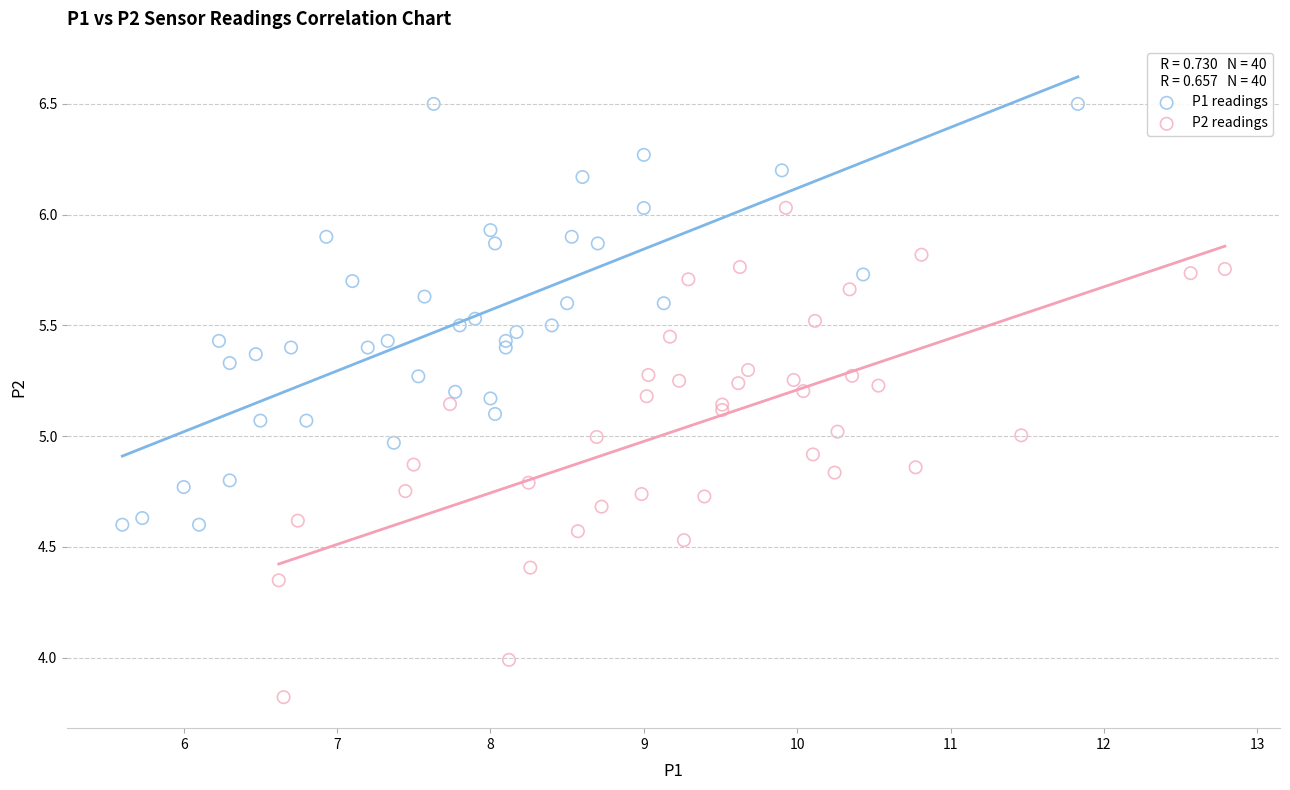

What are all the series names shown in the legend?

P1 readings, P2 readings